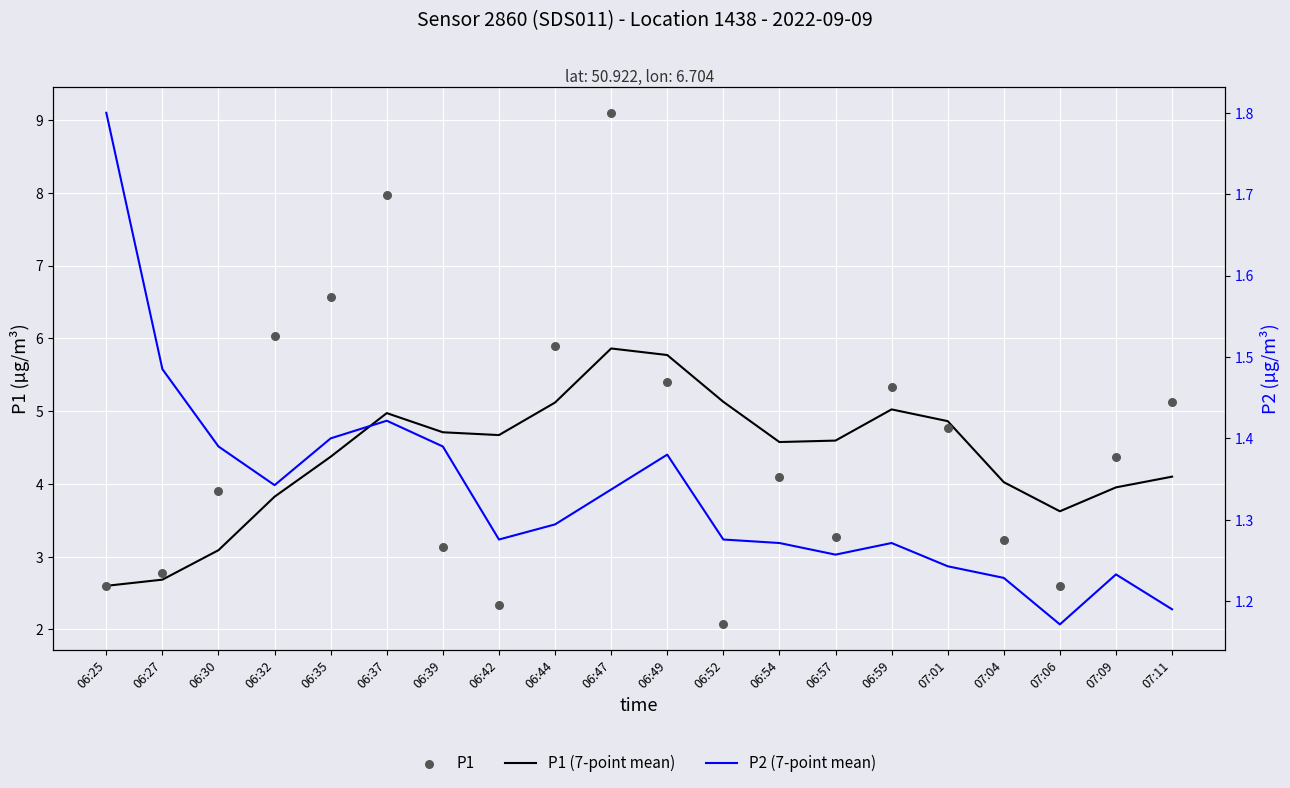

Which series reaches the minimum Y coordinate?

P2 (7-point mean)